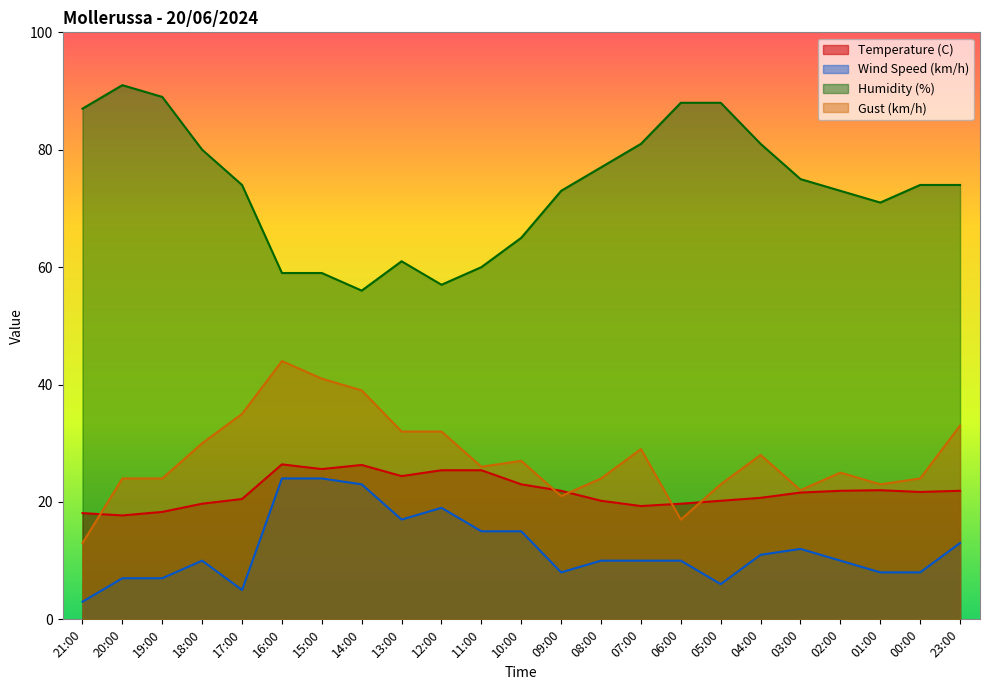

What is the approximate value of Humidity (%) at 19:00?

89.0